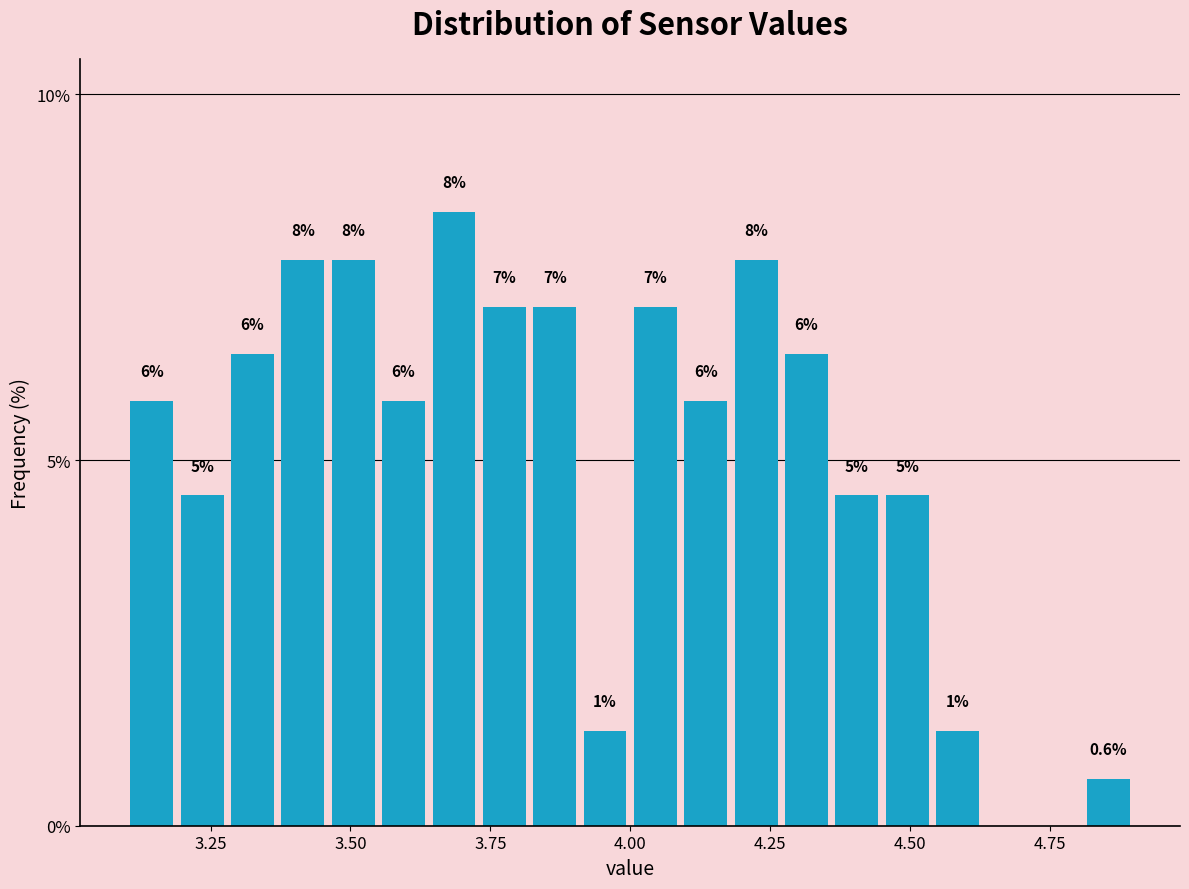

Read against the x-axis, roughly where is the centre of the tallest bar?

3.70